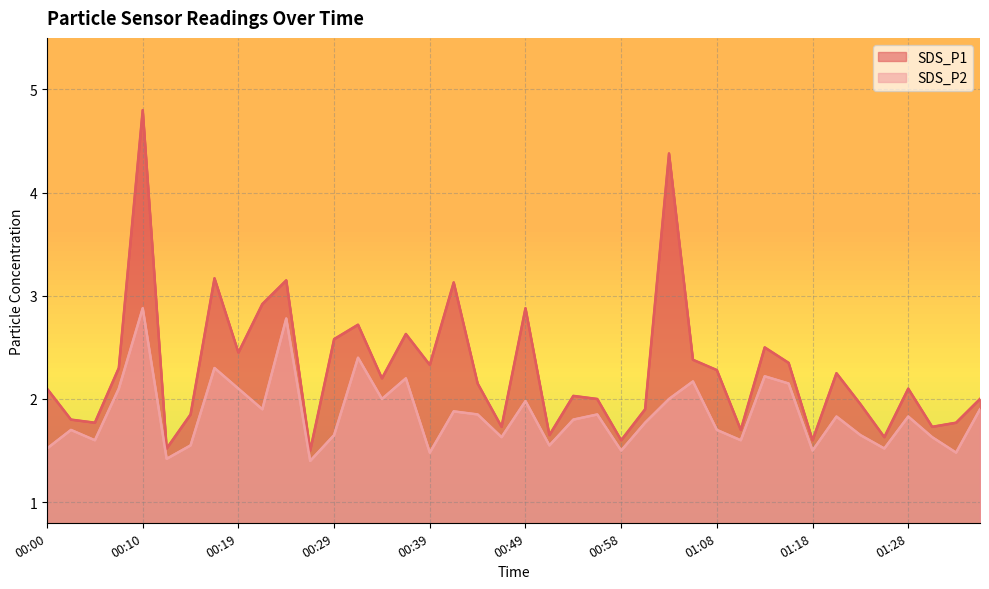

What is the spread (max minus min) of values at 00:46?

0.1